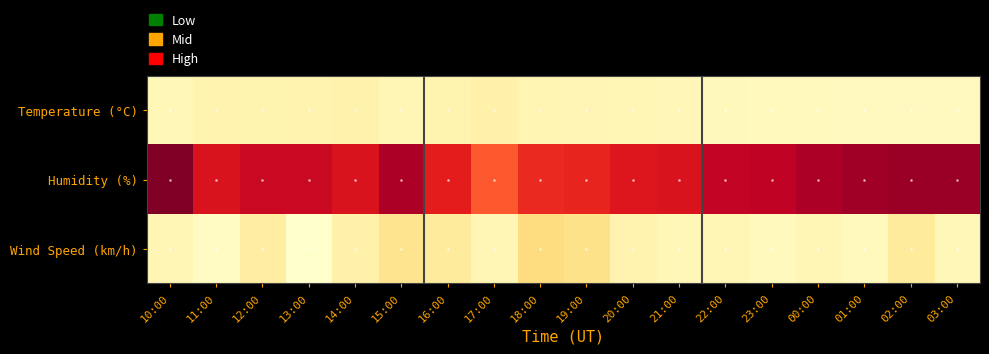

Rank the series at 14:00 from highest to lowest value.

Humidity (%), Wind Speed (km/h), Temperature (°C)